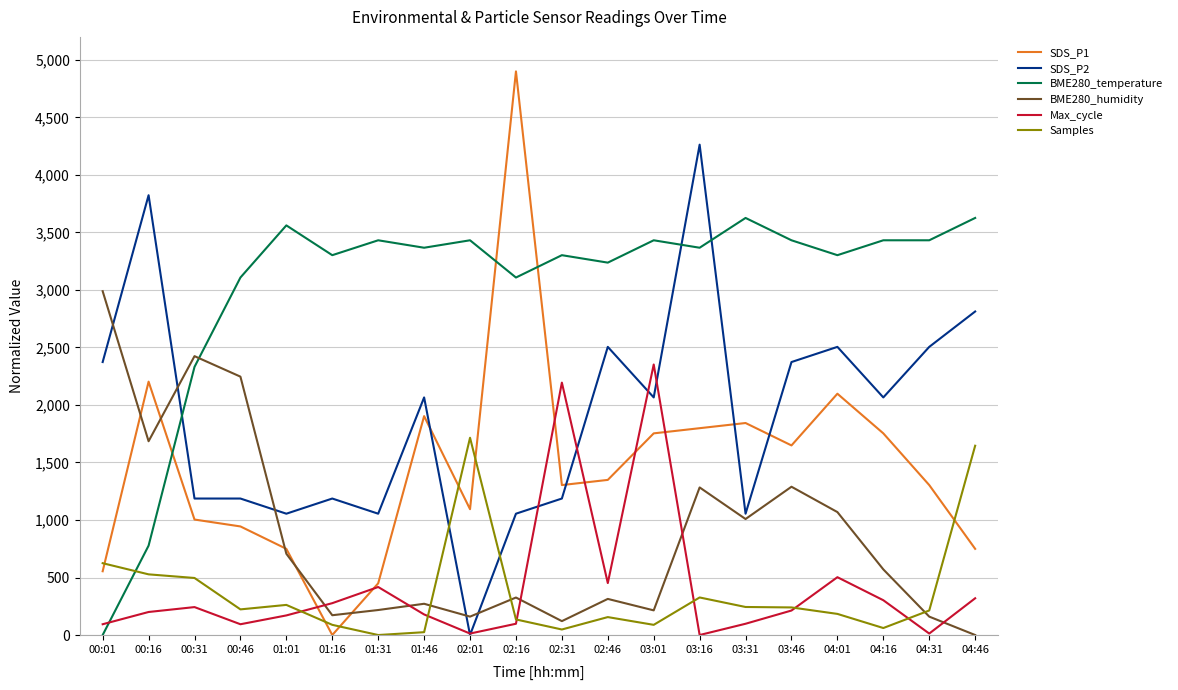

Is the value of Max_cycle at 01:16 greater than the value of BME280_humidity at 02:16?

No